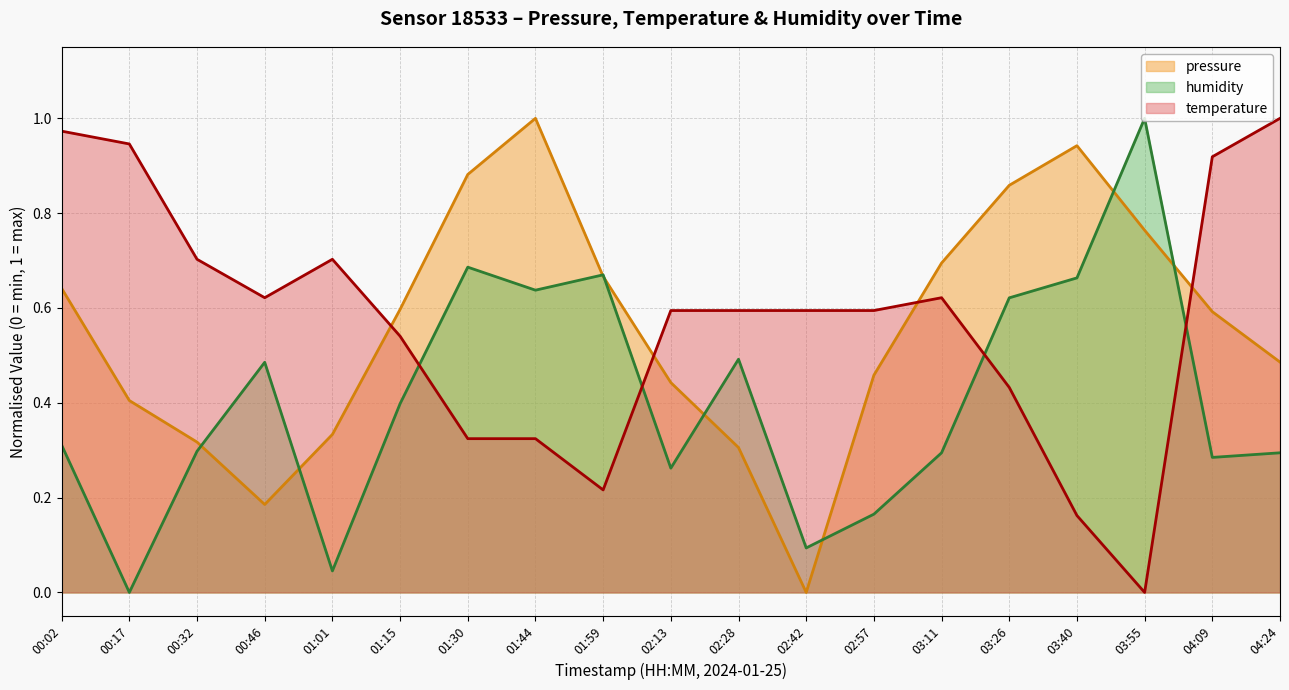

True or false: pressure has a value of 0.1 at 00:32.

False